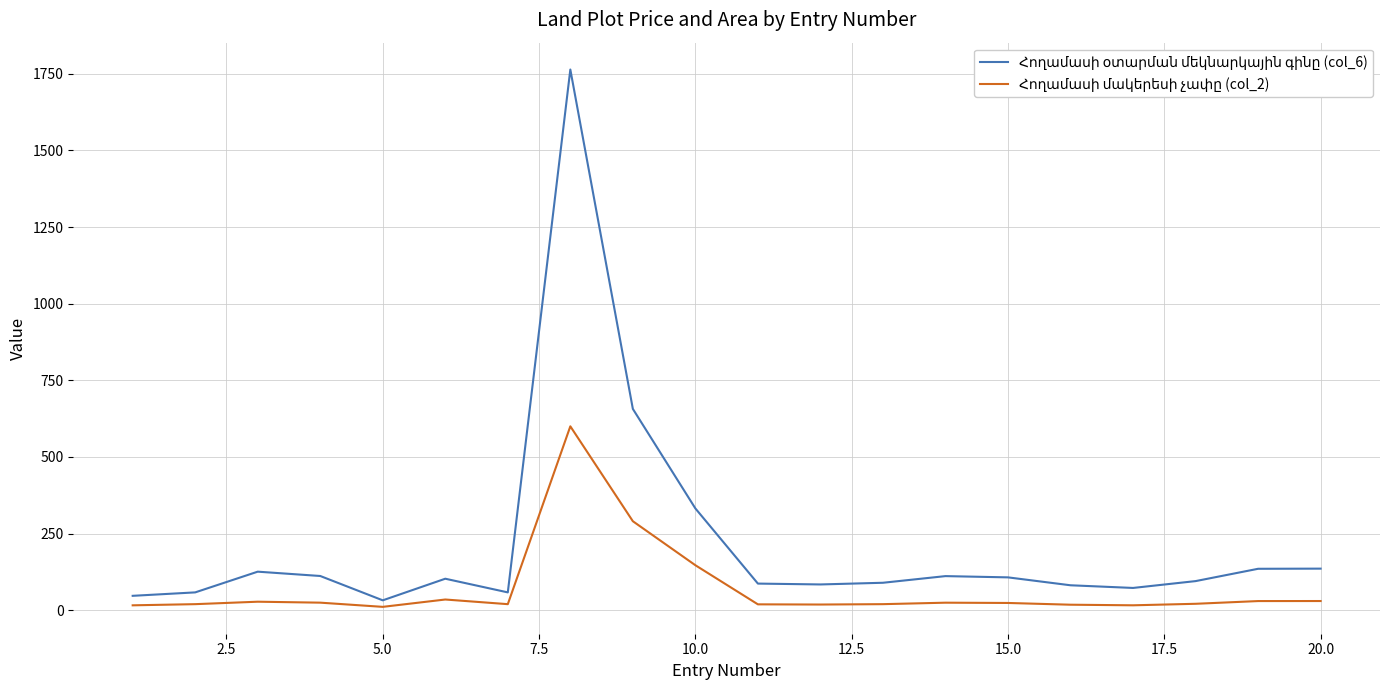

How many lines are shown in the chart?

2